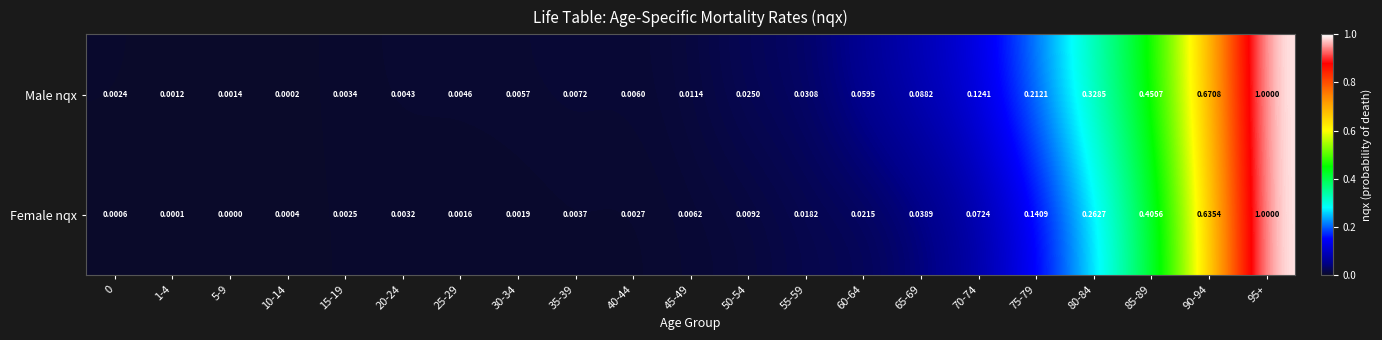

Which series has the largest range (max minus min)?

Female nqx